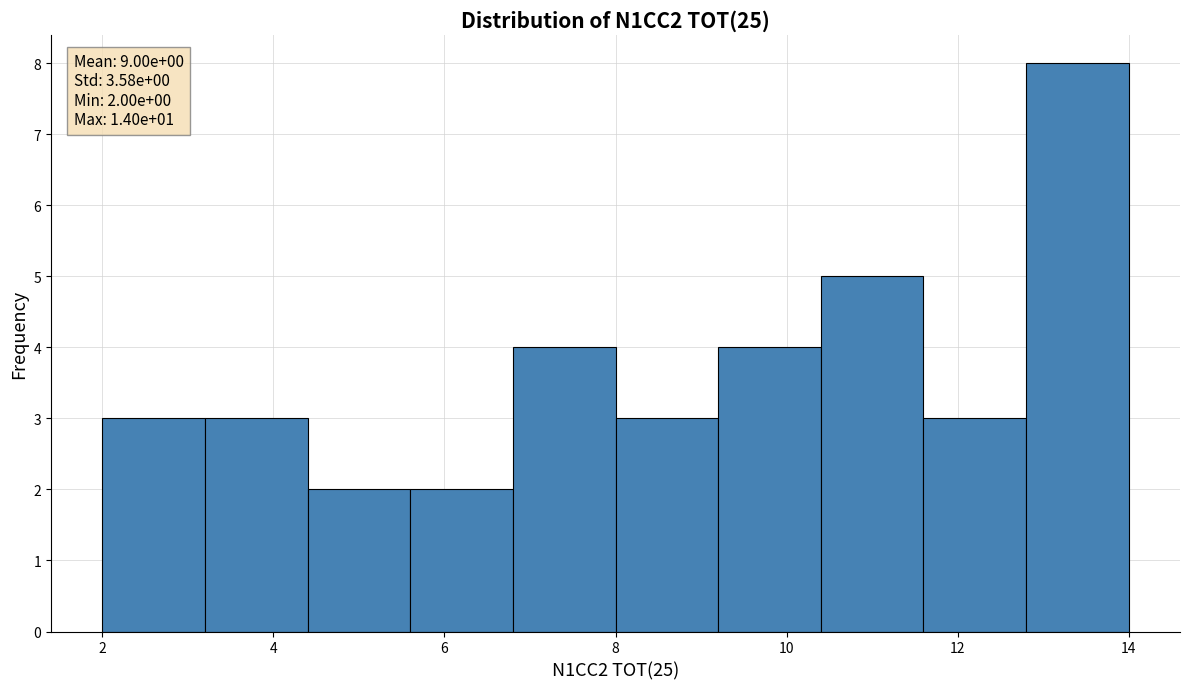

Which range on the x-axis has the tallest bar?

12.8 to 14.0